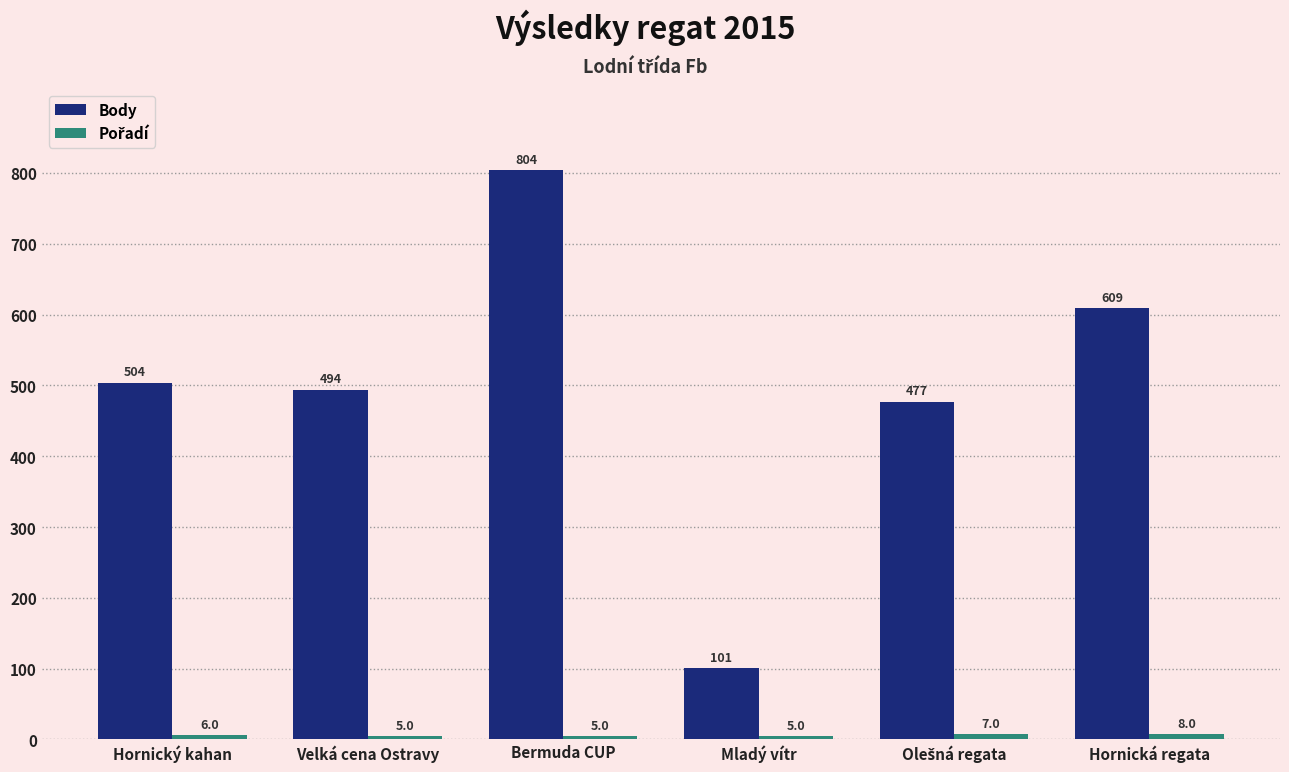

What is the label of the 2nd bar from the left?

Velká cena Ostravy